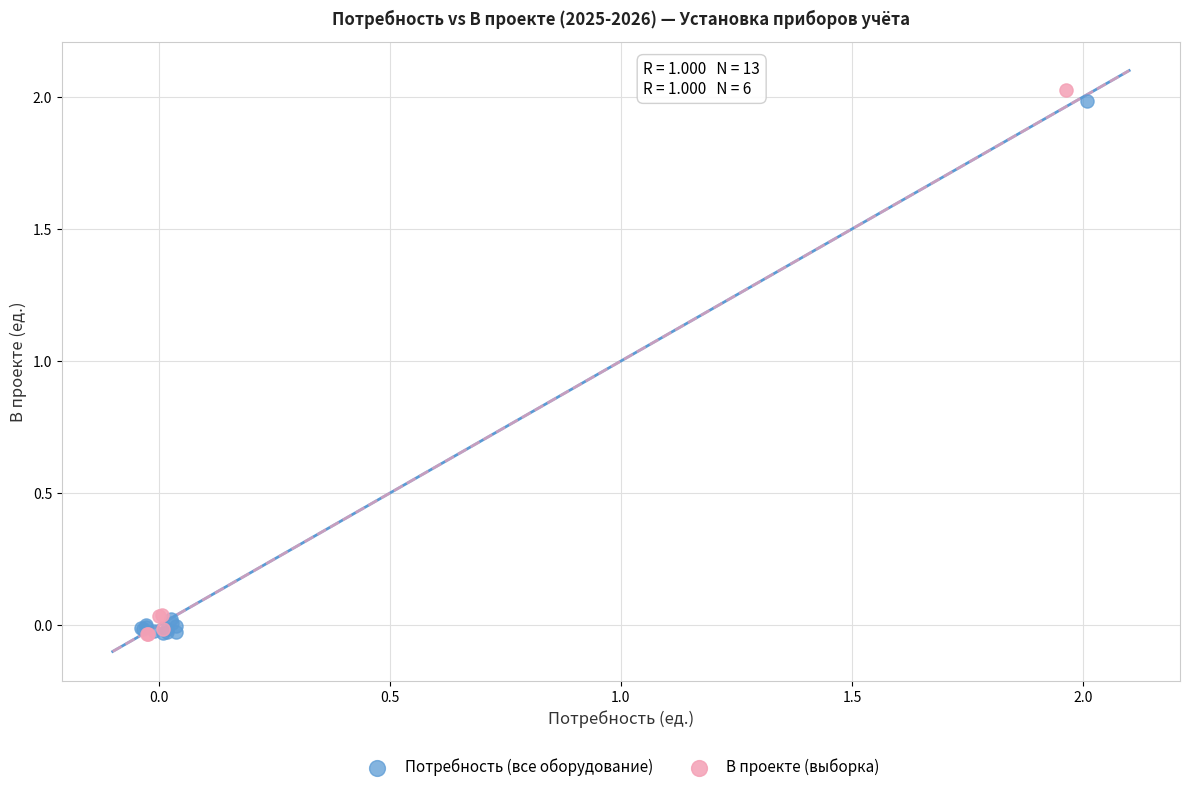

What are all the series names shown in the legend?

Потребность (все оборудование), В проекте (выборка)